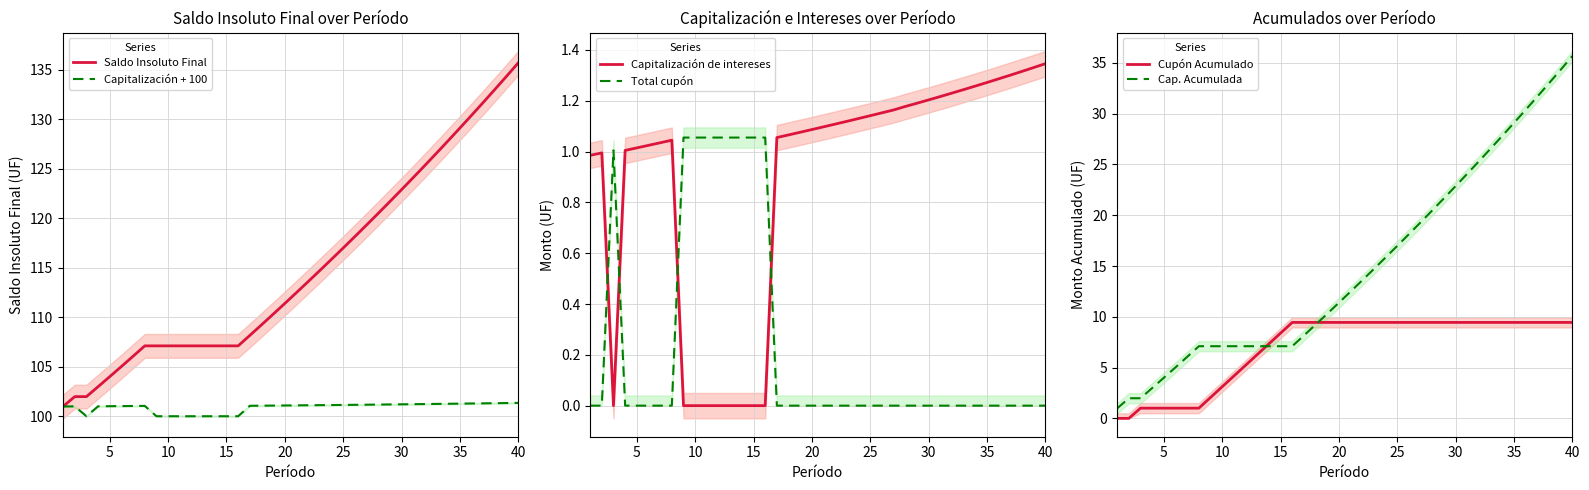

The value of Cupón Acumulado at 15 is 12.4. True or false?

False